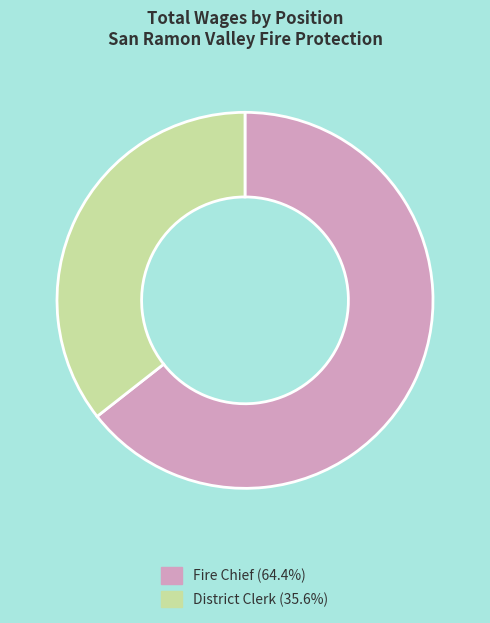

Count the number of slices in the pie.

2